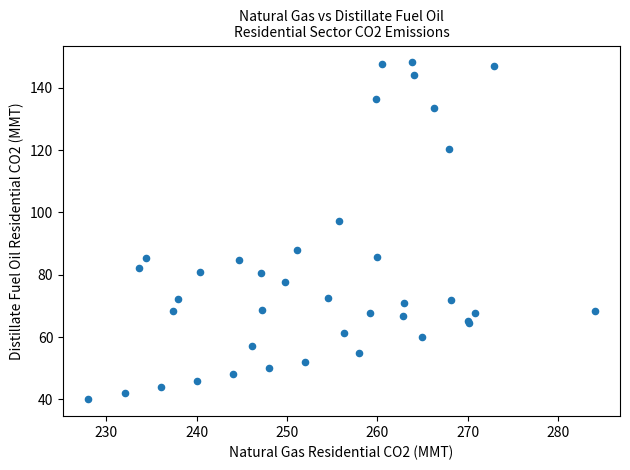

What Y value in the scatter plot is closest to 94?

97.3